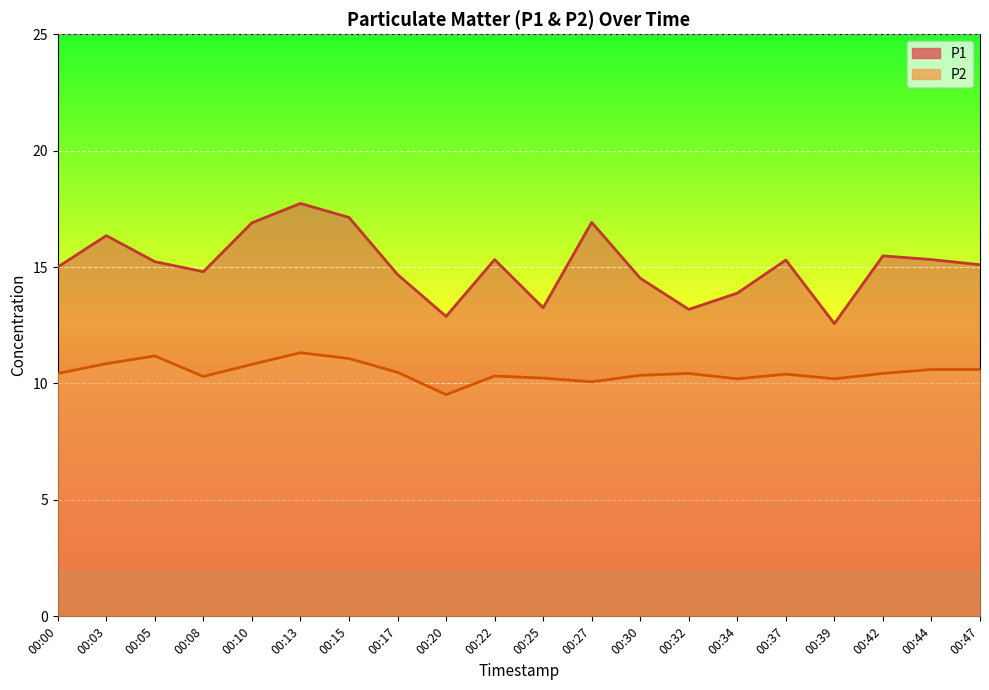

True or false: P1 has a value of 7.4 at 00:03.

False